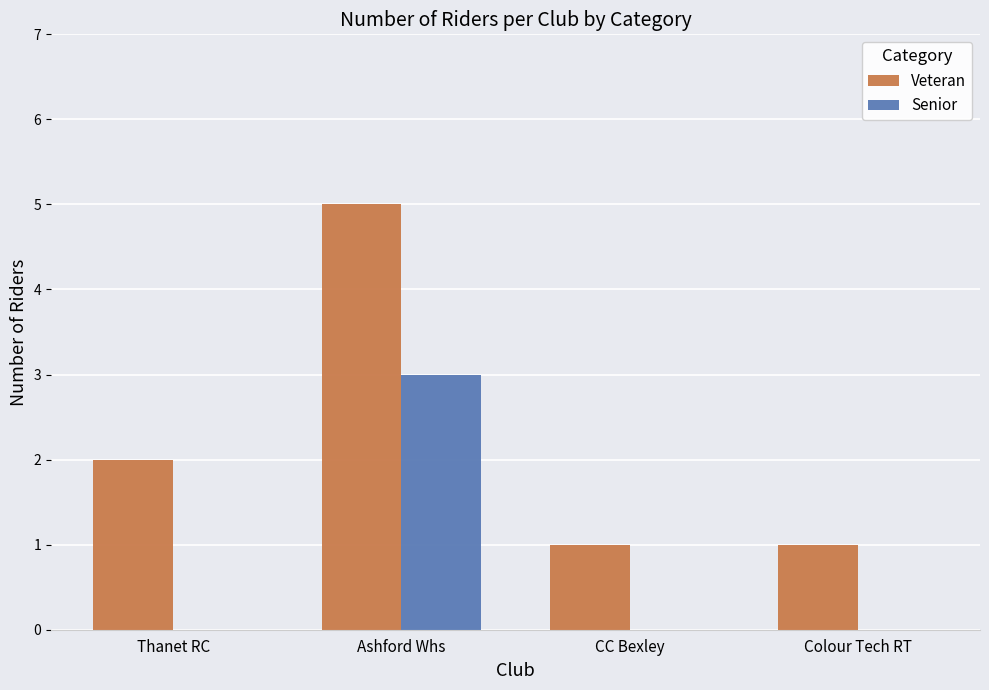

What is the sum of all Senior values?

3